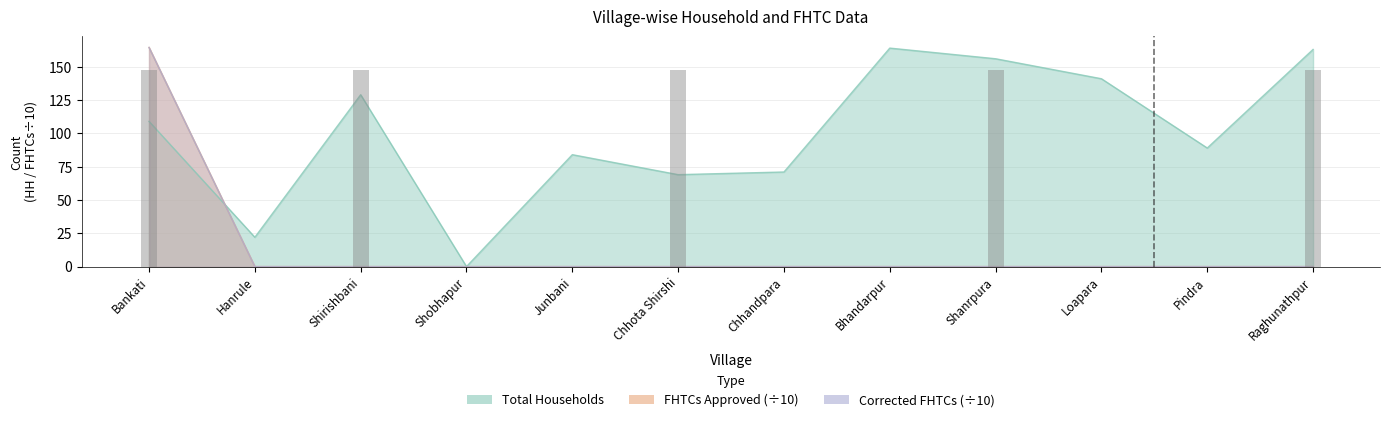

How many values in FHTCs approved in SLSSC are above zero?

1